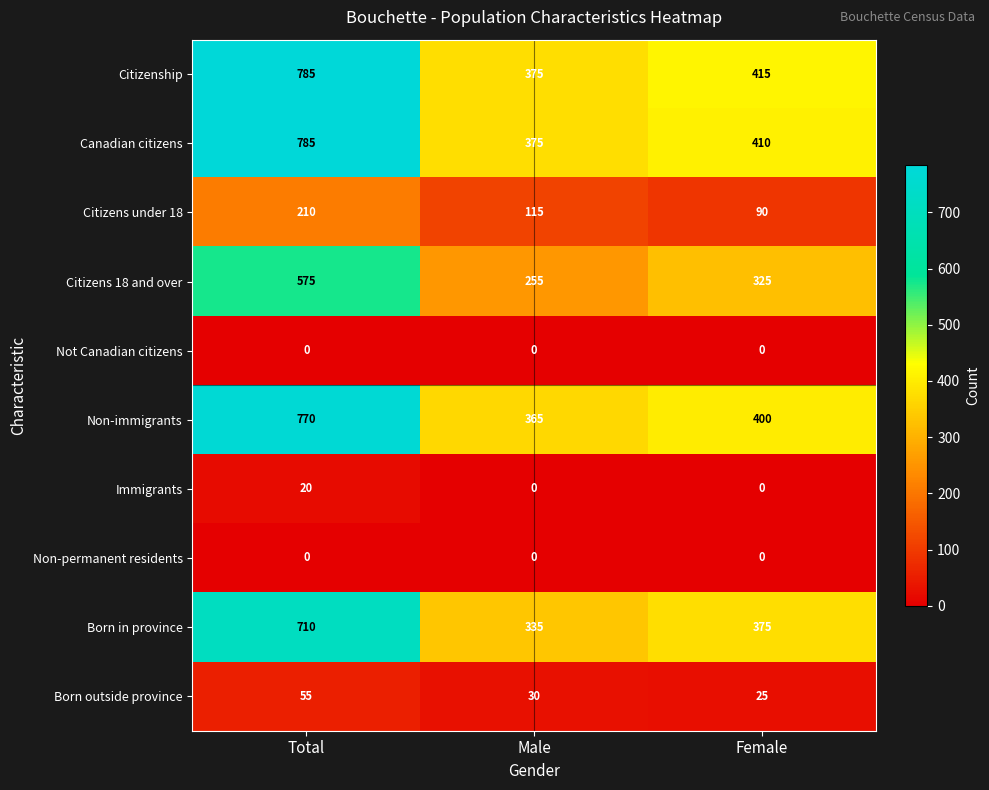

What is the greatest value displayed?

785